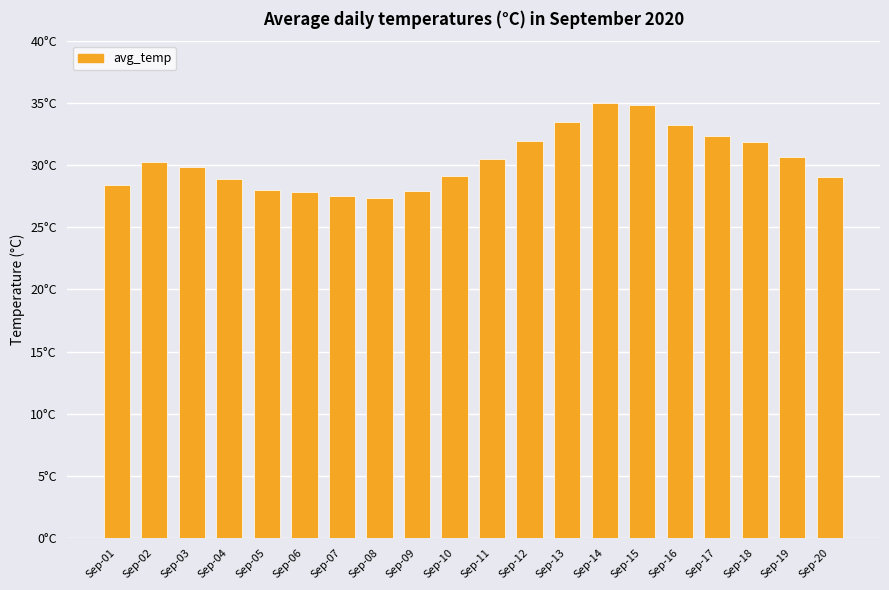

Does the chart contain any negative values?

No